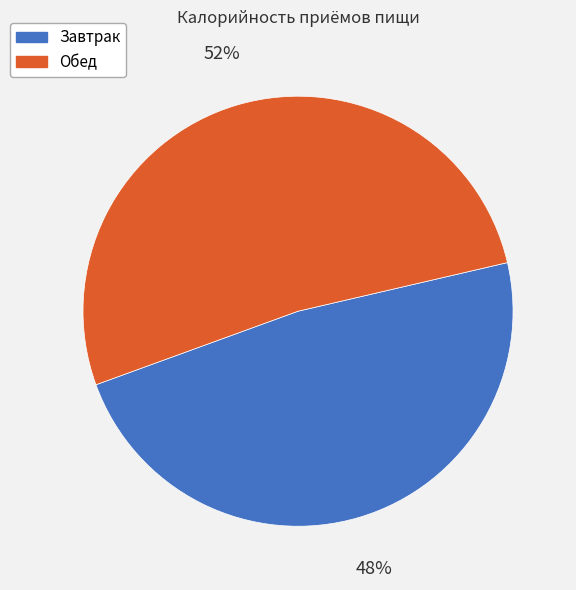

What is the largest slice in the pie chart?

Обед